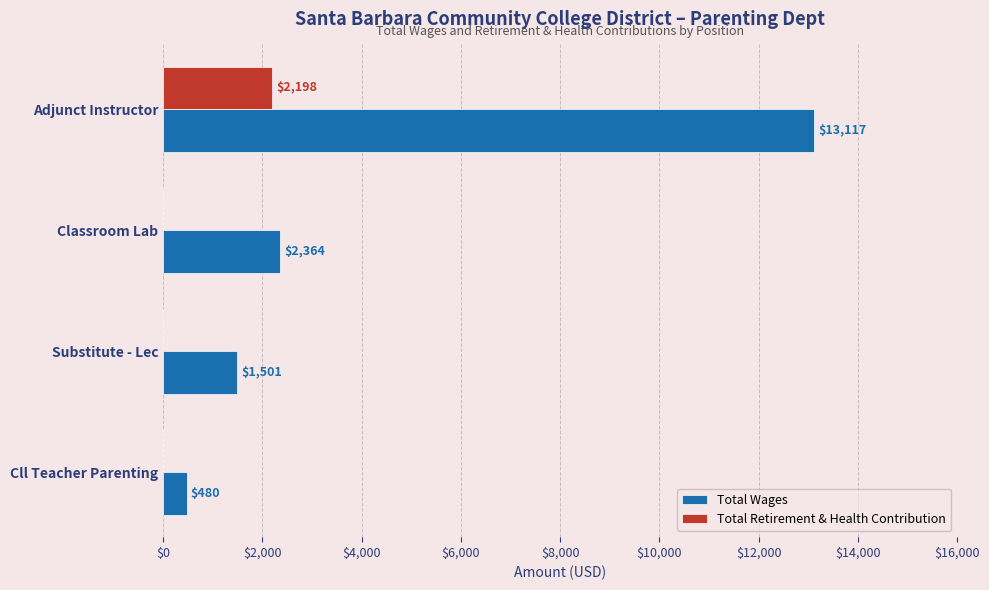

Which series changed the most between Classroom Lab and Cll Teacher Parenting?

Total Wages